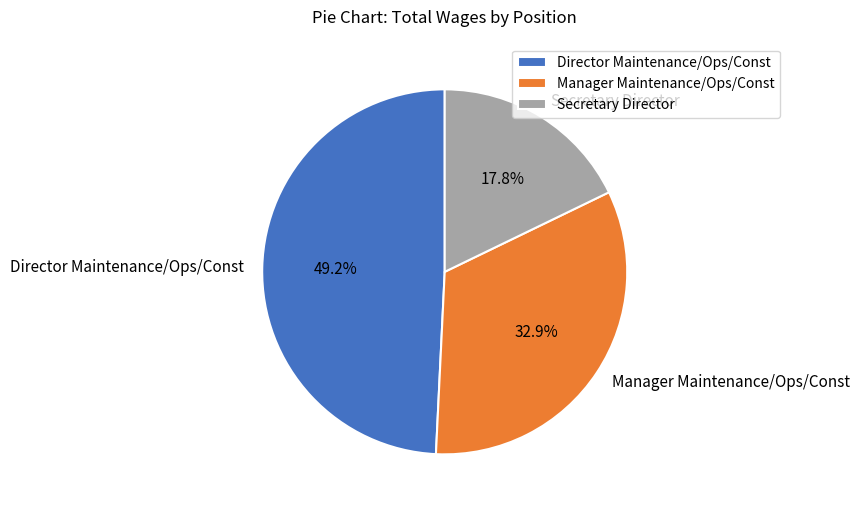

Rank the categories by value from highest to lowest.

Director Maintenance/Ops/Const, Manager Maintenance/Ops/Const, Secretary Director